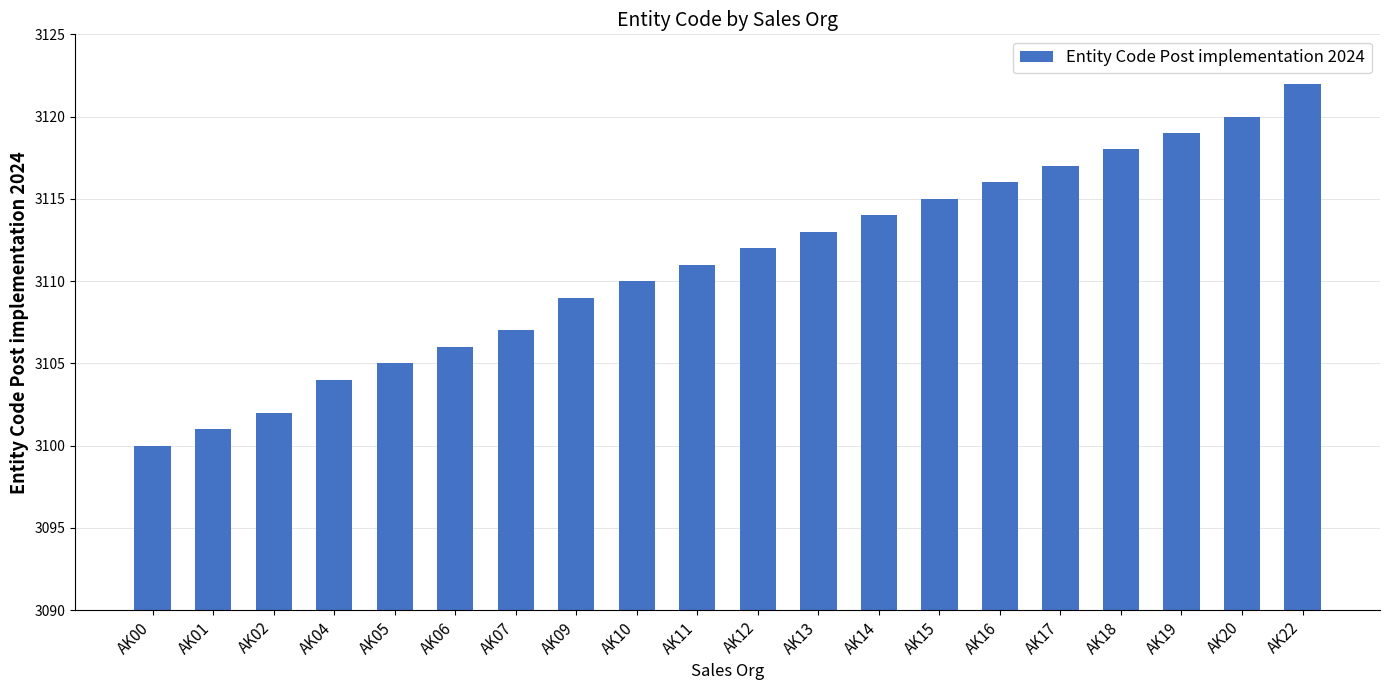

Reading left to right, extract all data points from this chart.

3100	3101	3102	3104	3105	3106	3107	3109	3110	3111	3112	3113	3114	3115	3116	3117	3118	3119	3120	3122